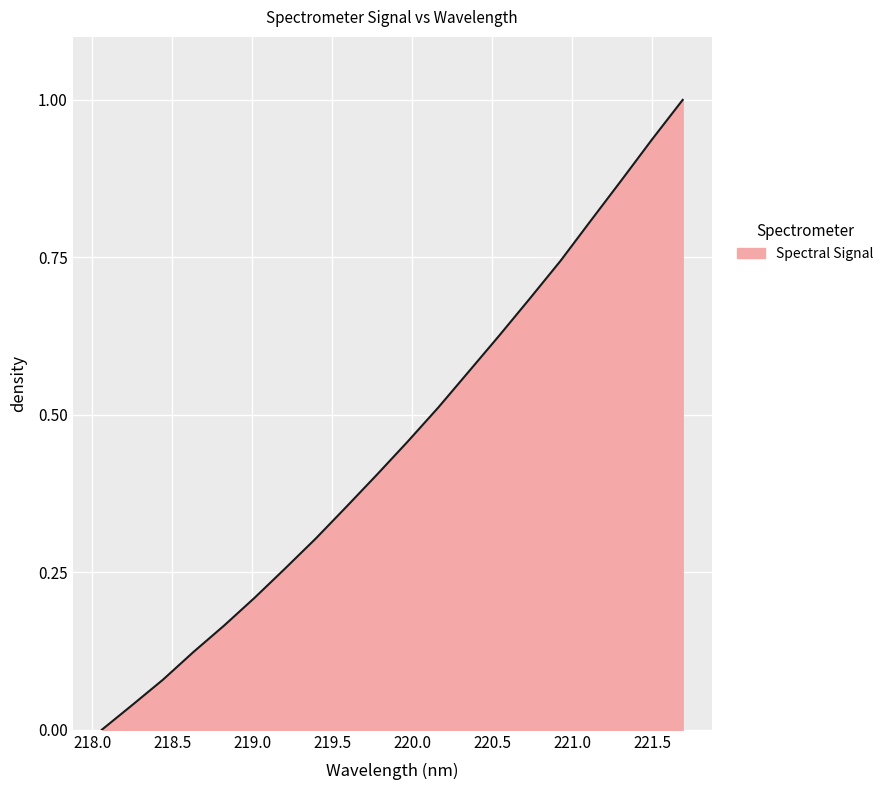

What is the maximum value shown in the chart?

1.0